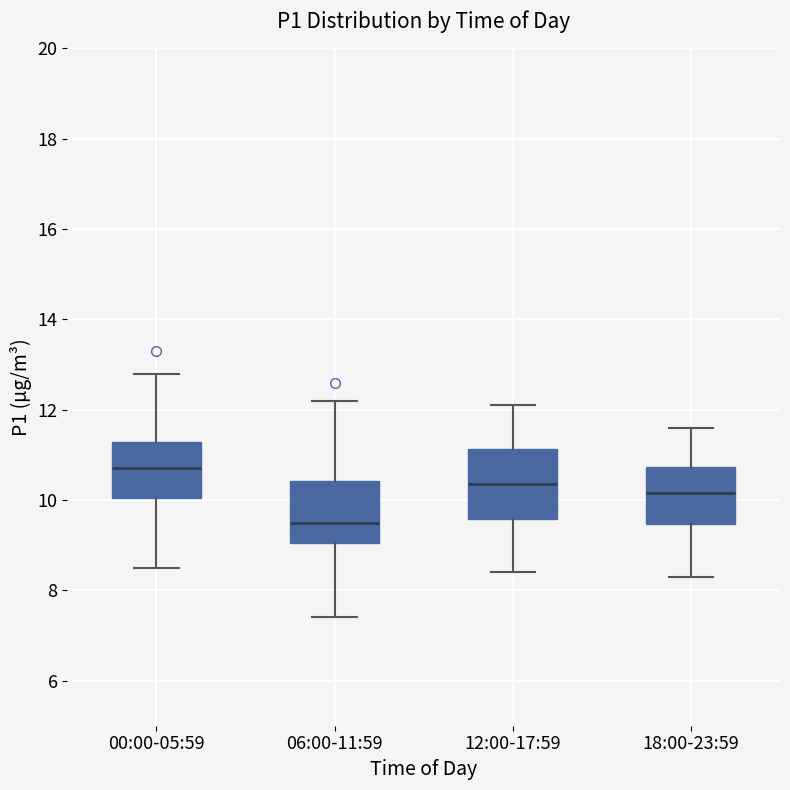

Reading left to right, transcribe this box plot: for each box, give where its median line is, the range the box spans, and where its two whiskers end, as read against the y-axis. The values are not printed on the chart, so give them approximately, as read against the axis.

00:00-05:59: median 10.8, box 10.0 to 11.2, whiskers 8.6 to 12.8
06:00-11:59: median 9.6, box 9.0 to 10.4, whiskers 7.4 to 12.2
12:00-17:59: median 10.4, box 9.6 to 11.2, whiskers 8.4 to 12.2
18:00-23:59: median 10.2, box 9.4 to 10.8, whiskers 8.4 to 11.6